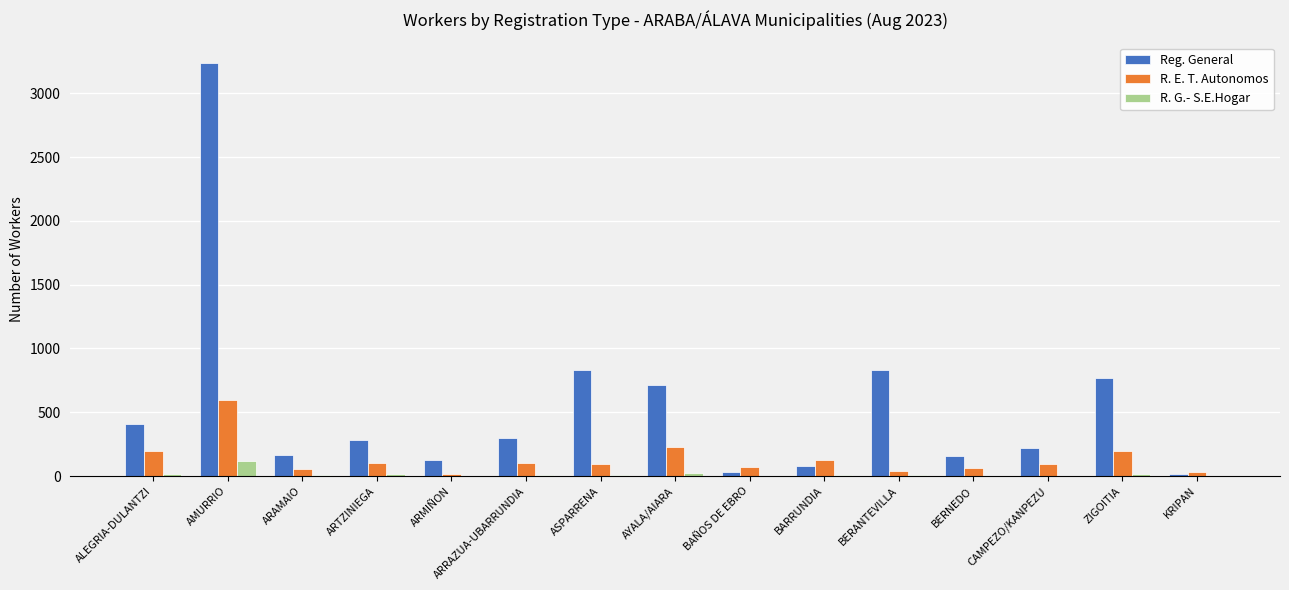

Which series has the largest total across all categories?

Reg. General